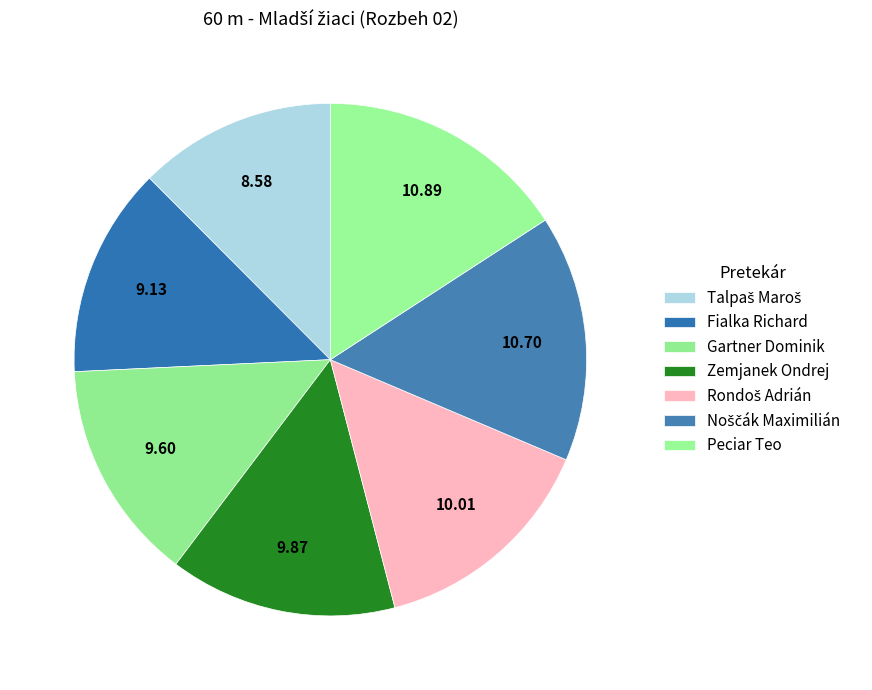

To the nearest percent, what is the difference between the largest and smallest slice percentages?

3%